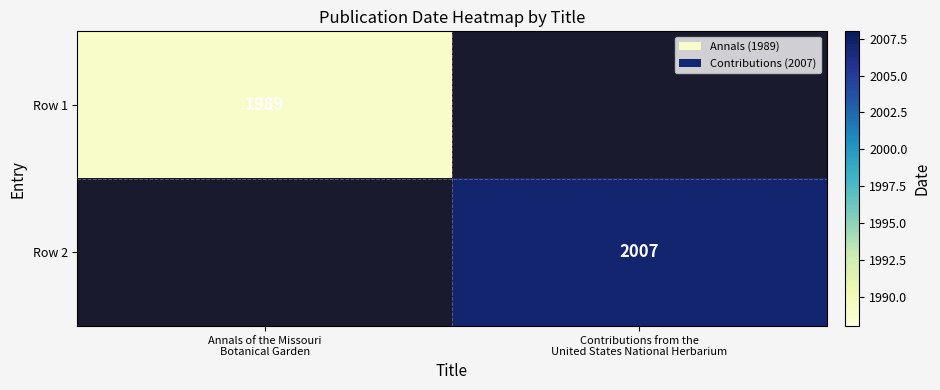

Count the number of categories in the chart.

2